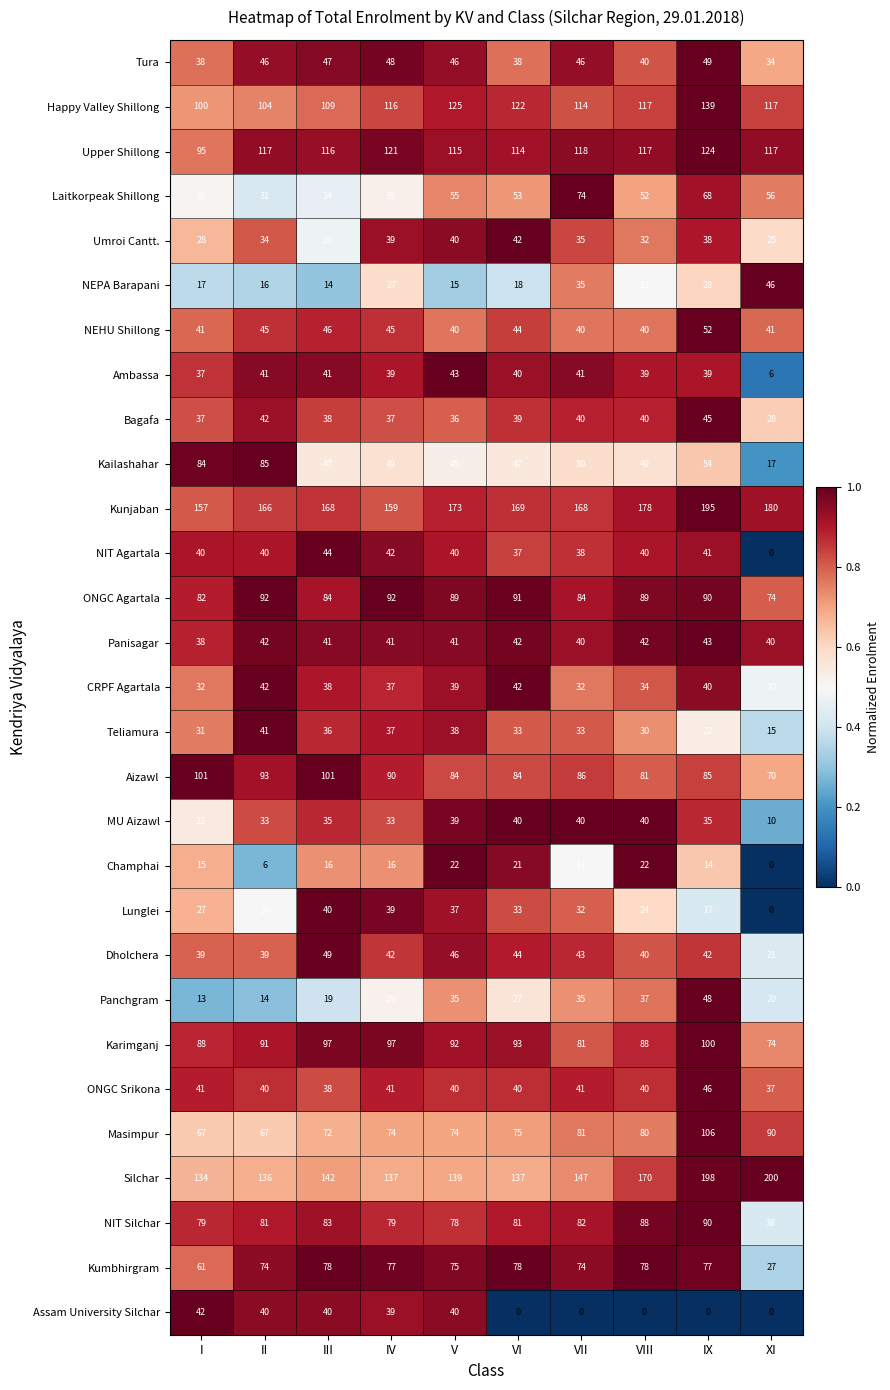

The Masimpur series shows 81 at VII. True or false?

True